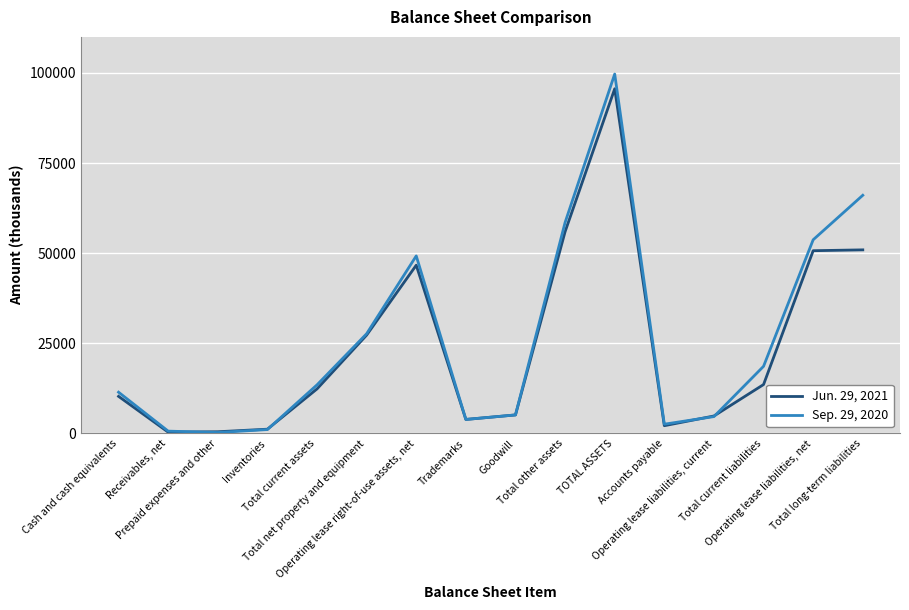

Rank the series by their average value, from lowest to highest.

Jun. 29, 2021, Sep. 29, 2020